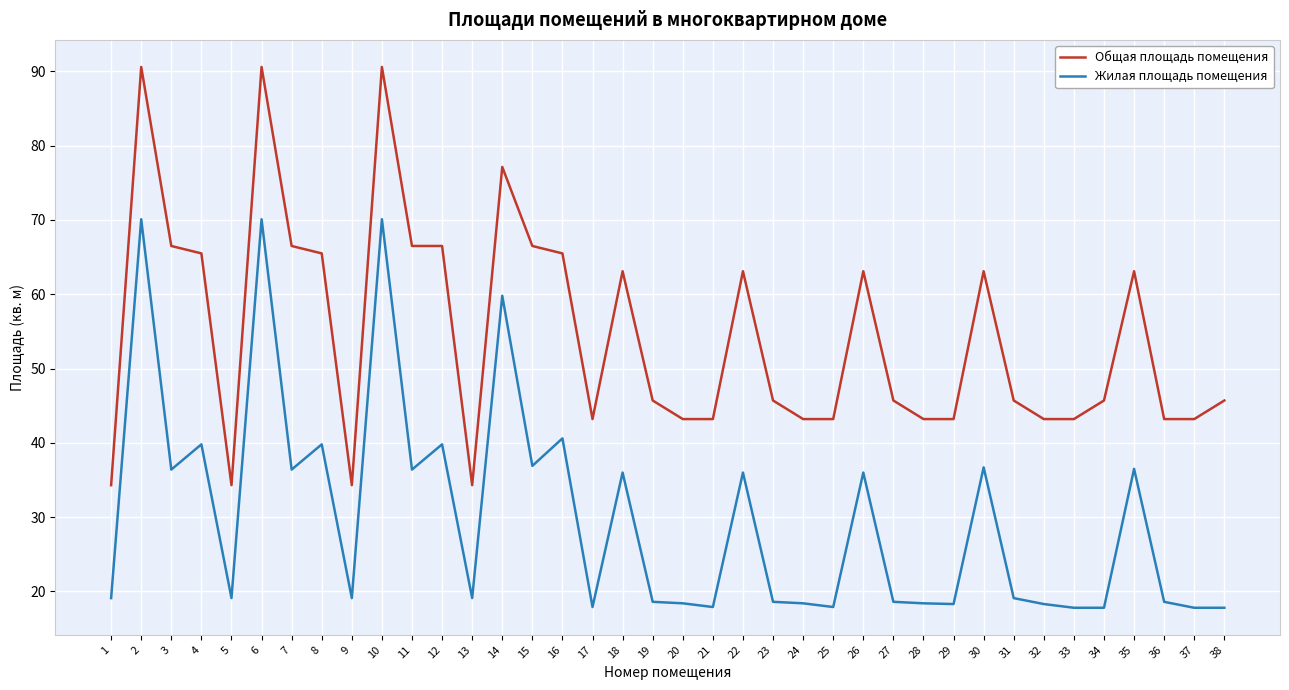

How many distinct data groups are displayed?

2